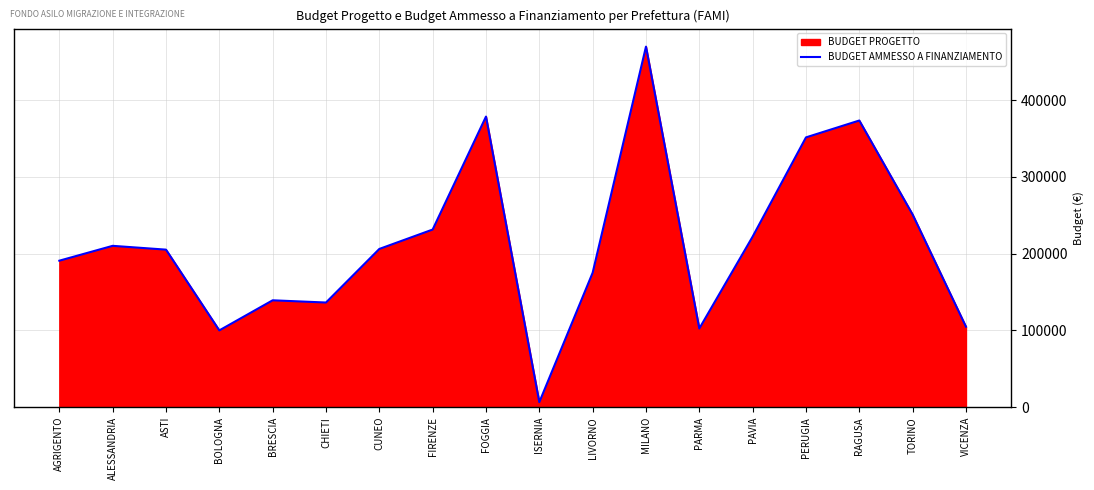

What is the label of the 18th point from the right?

AGRIGENTO